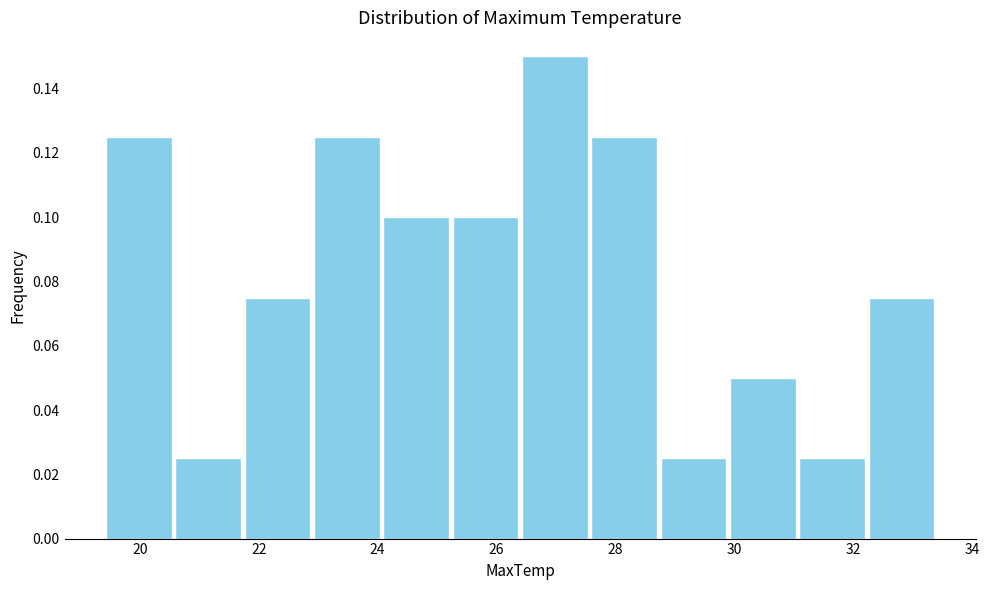

Reading left to right, transcribe this chart: for each bar, give the range it covers on the x-axis and its height. Neither the bar edges nor the heights are printed on the chart, so give them approximately, as read against the axes.

19.4 to 20.6: 0.126
20.6 to 21.8: 0.026
21.8 to 23.0: 0.076
23.0 to 24.0: 0.126
24.0 to 25.2: 0.100
25.2 to 26.4: 0.100
26.4 to 27.6: 0.150
27.6 to 28.8: 0.126
28.8 to 30.0: 0.026
30.0 to 31.0: 0.050
31.0 to 32.2: 0.026
32.2 to 33.4: 0.076